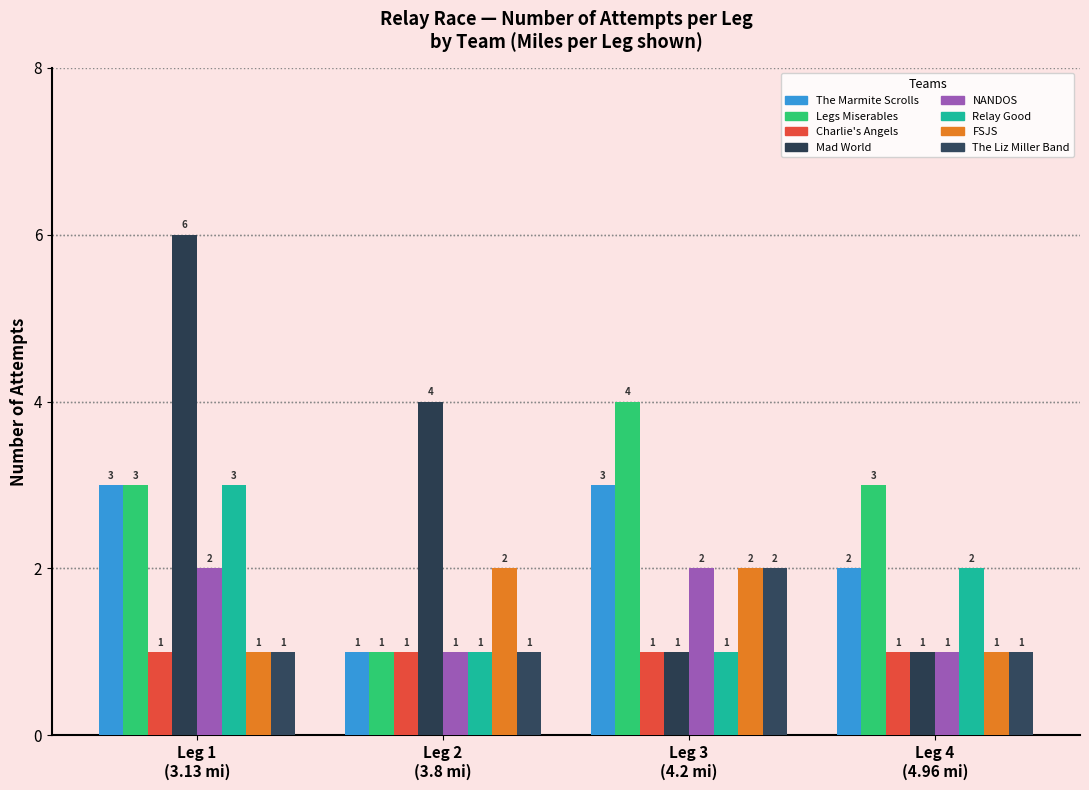

How many categories are shown in the chart?

4